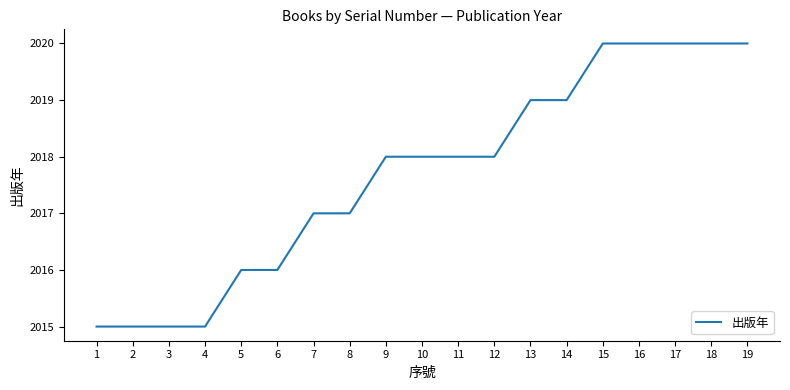

What is the smallest value displayed?

2015